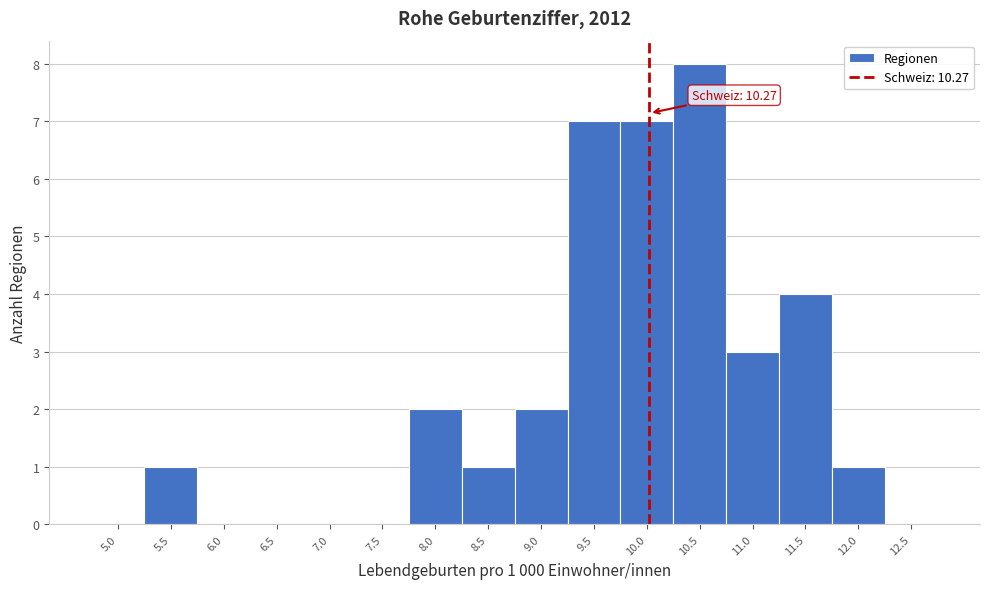

Reading left to right, what are all the values shown in this chart?

5.0=0	5.5=1	6.0=0	6.5=0	7.0=0	7.5=0	8.0=2	8.5=1	9.0=2	9.5=7	10.0=7	10.5=8	11.0=3	11.5=4	12.0=1	12.5=0